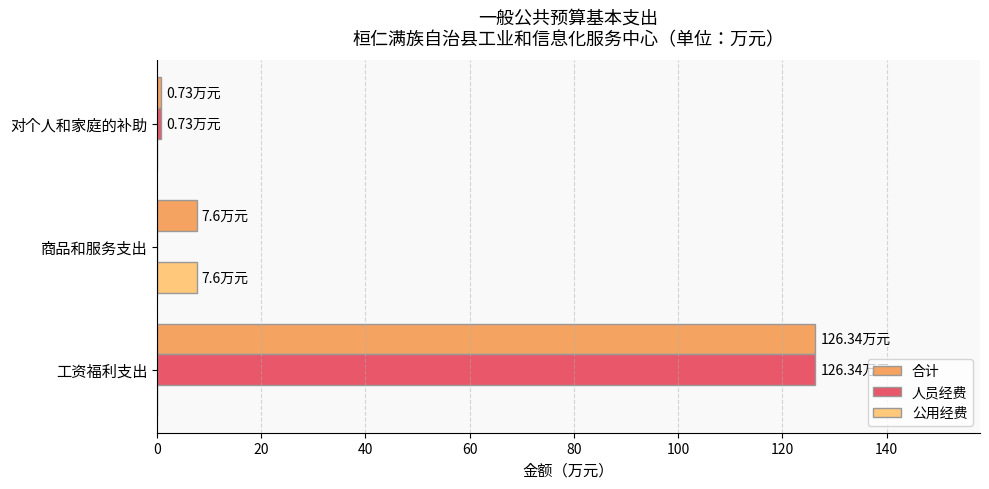

What is the sum of all 人员经费 values?

127.1